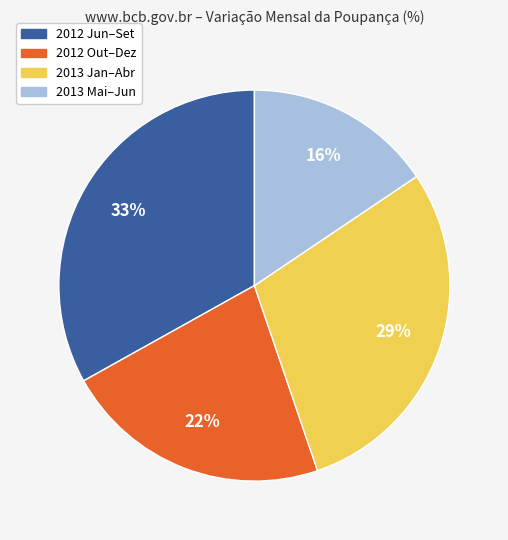

To the nearest percent, what is the average slice percentage?

25%